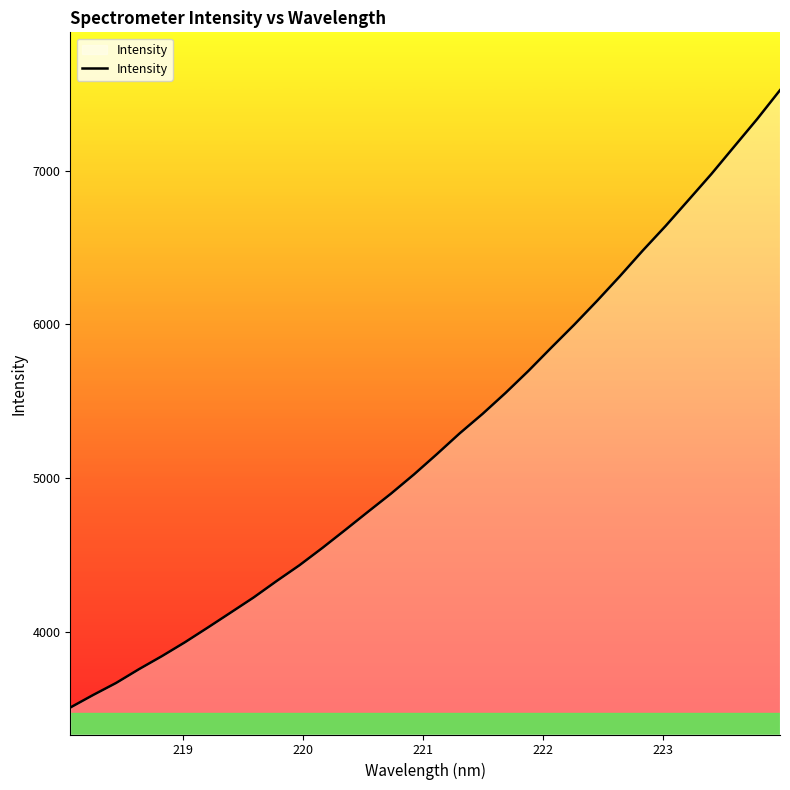

What is the difference between the maximum and minimum values?

4016.0